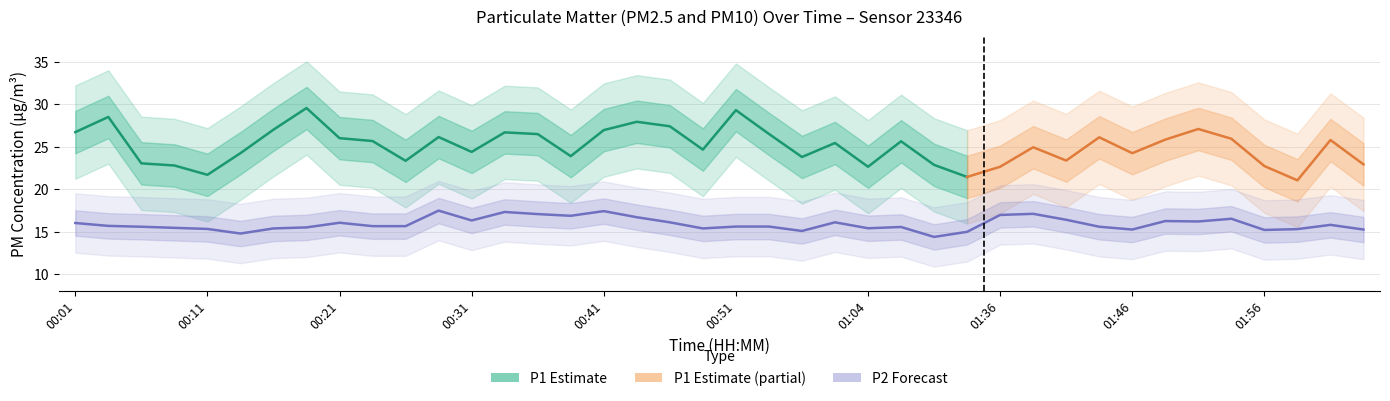

What is the smallest value displayed?

14.4